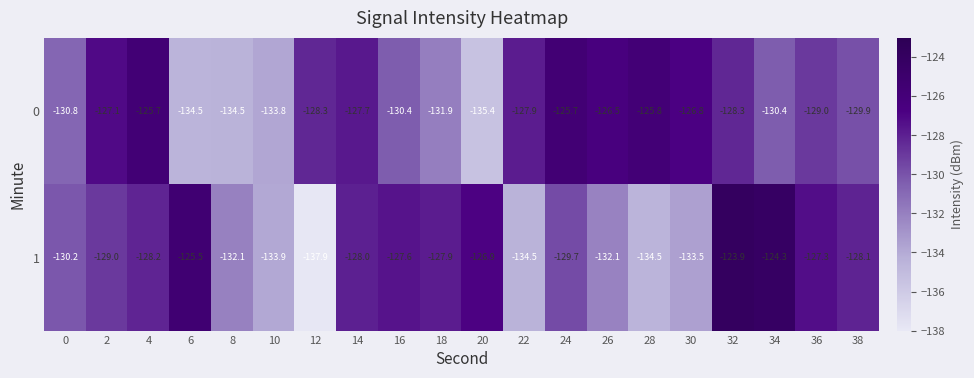

Which series has the largest range (max minus min)?

1